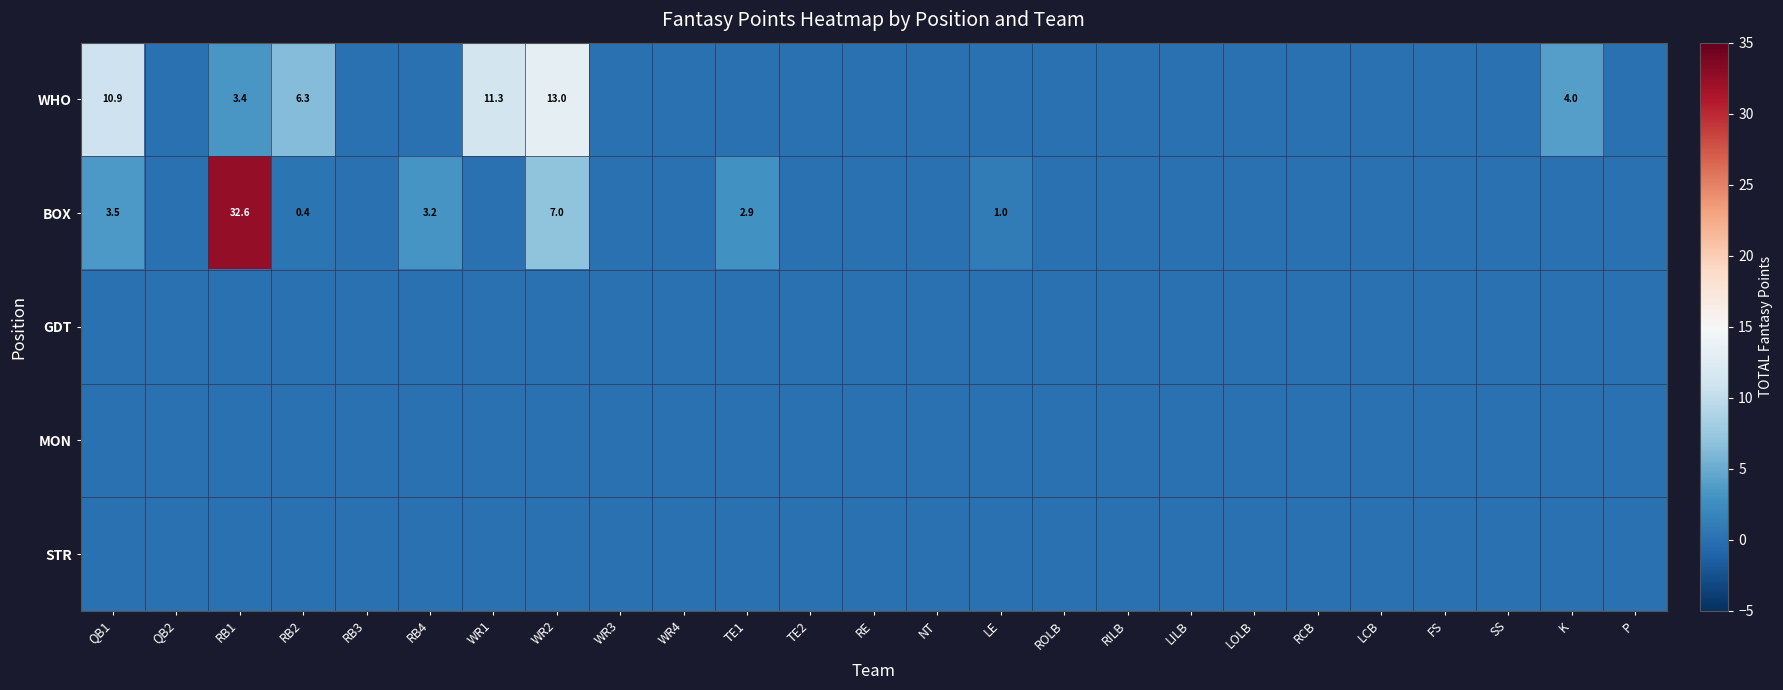

What is the difference between the maximum and minimum values in the WHO series?

13.0